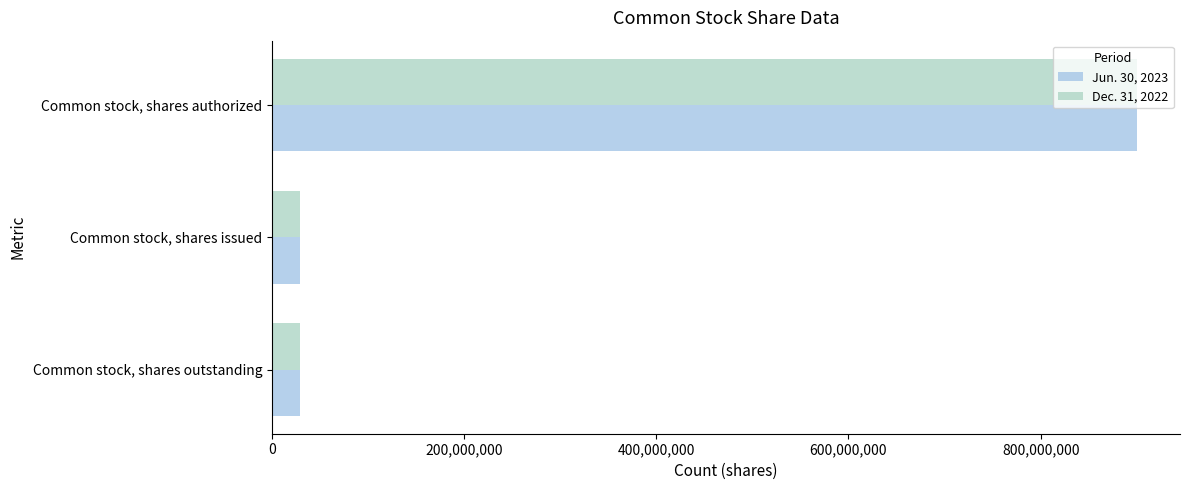

Which series has the largest total across all categories?

Jun. 30, 2023